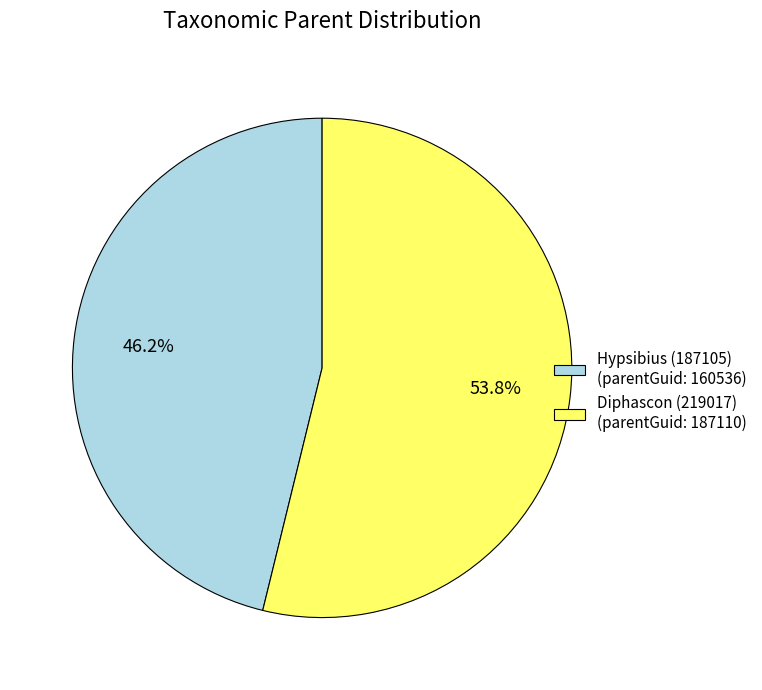

What is the total percentage of Hypsibius (187105) and Diphascon (219017)?

100.0%